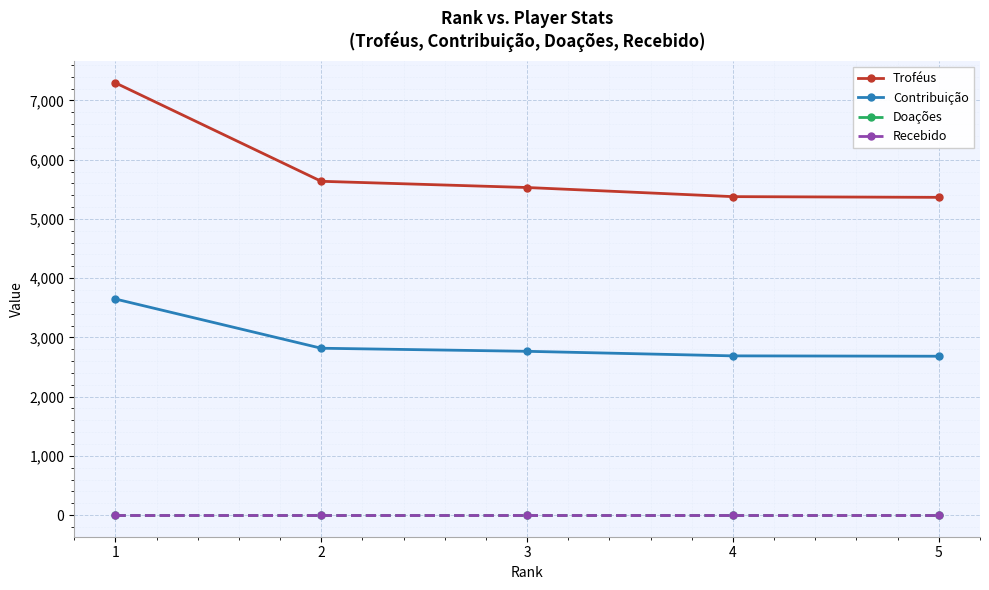

How many lines are shown in the chart?

4